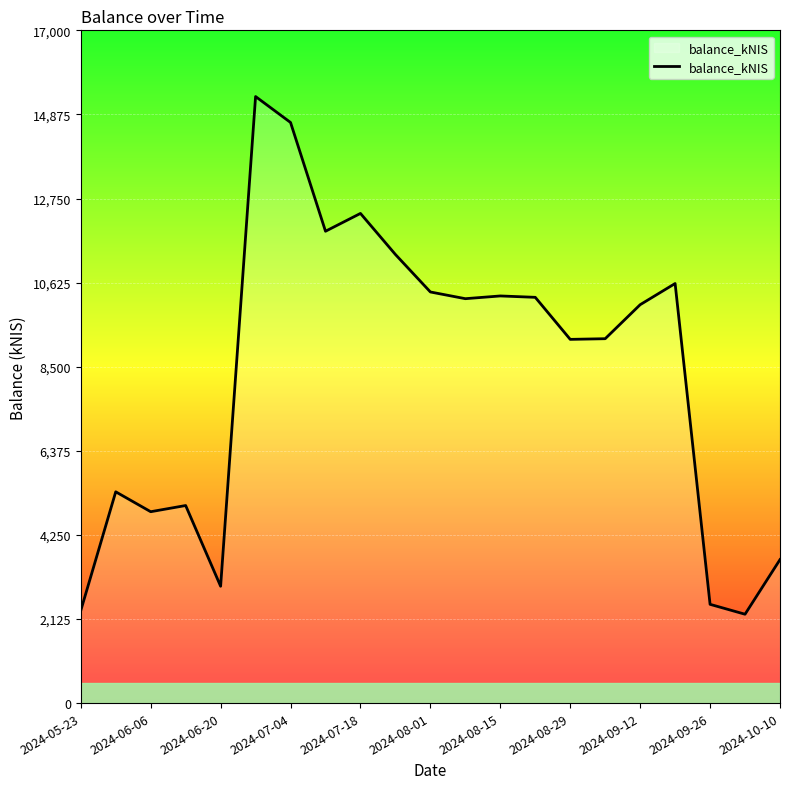

What is the sum of all values?

174669.1